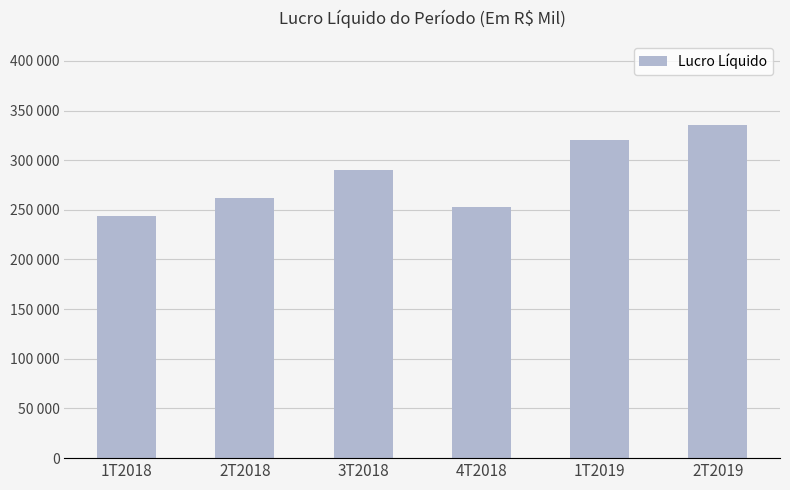

Are the bars horizontal?

No